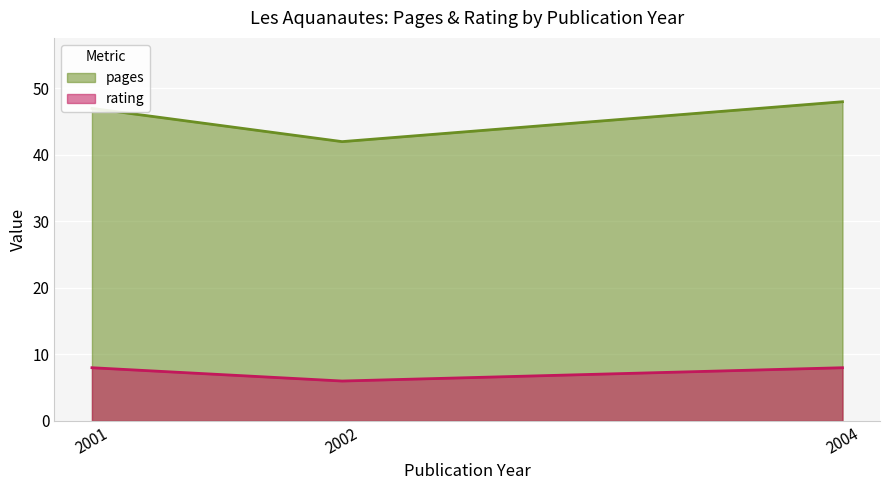

What is the difference between the rating values at 2002 and 2004?

2